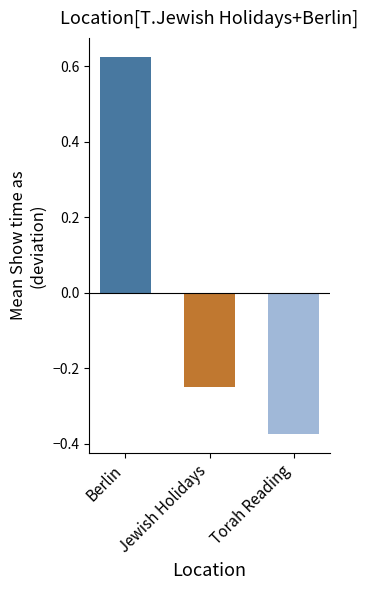

What is the spread (max minus min) of values at Jewish Holidays?

1.0